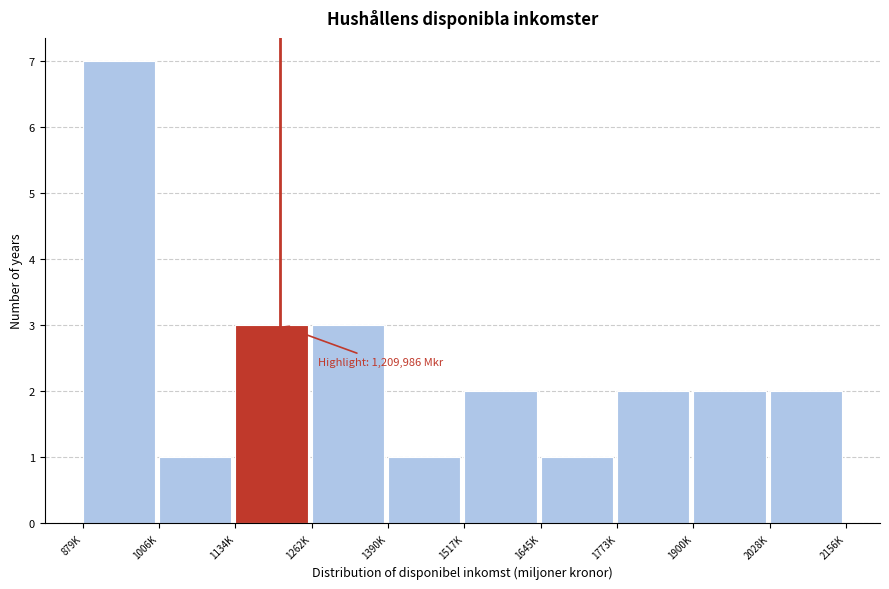

Reading right to left, list all the values displayed in this chart.

2028K=2	1900K=2	1773K=2	1645K=1	1517K=2	1390K=1	1262K=3	1134K=3	1006K=1	879K=7